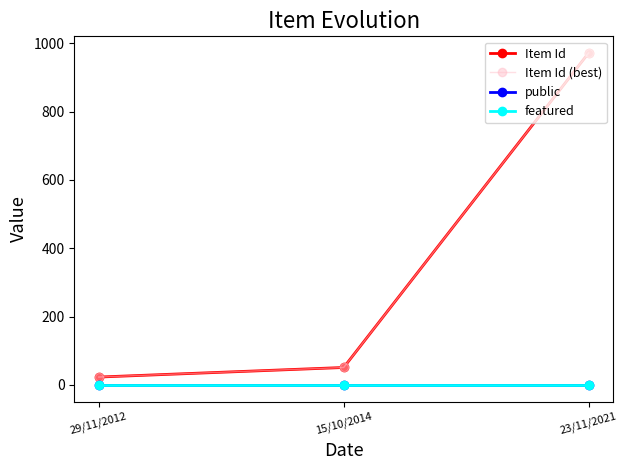

What is the label of the 3rd point from the left?

23/11/2021